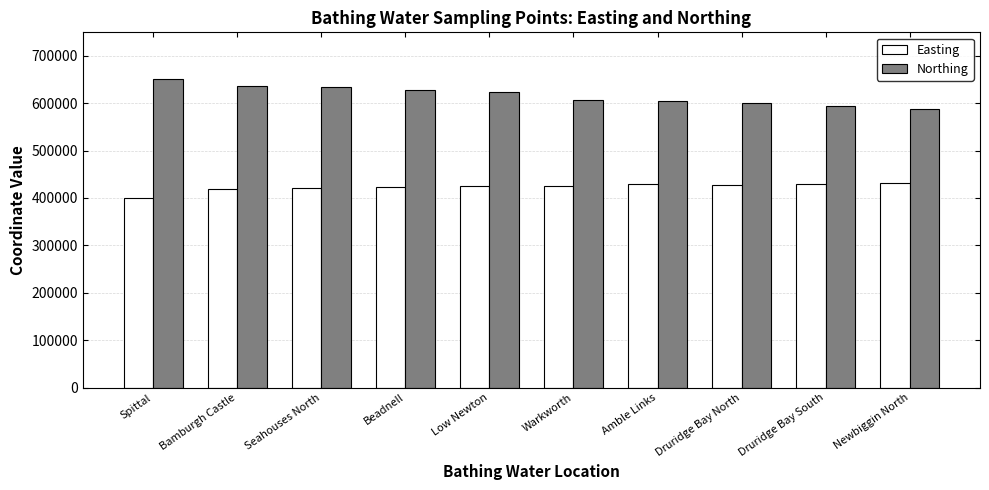

What is the difference between the highest and lowest values at Bamburgh Castle?

216800